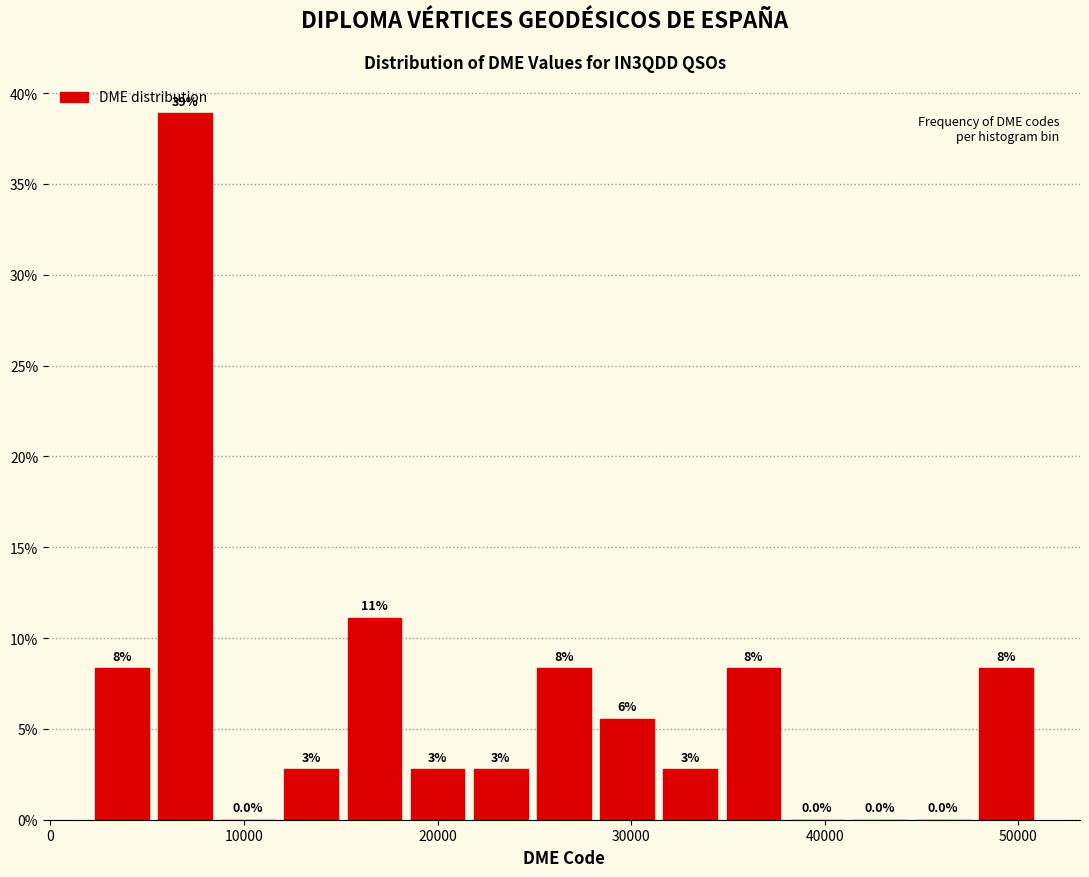

Read against the x-axis, roughly where is the centre of the tallest bar?

7000